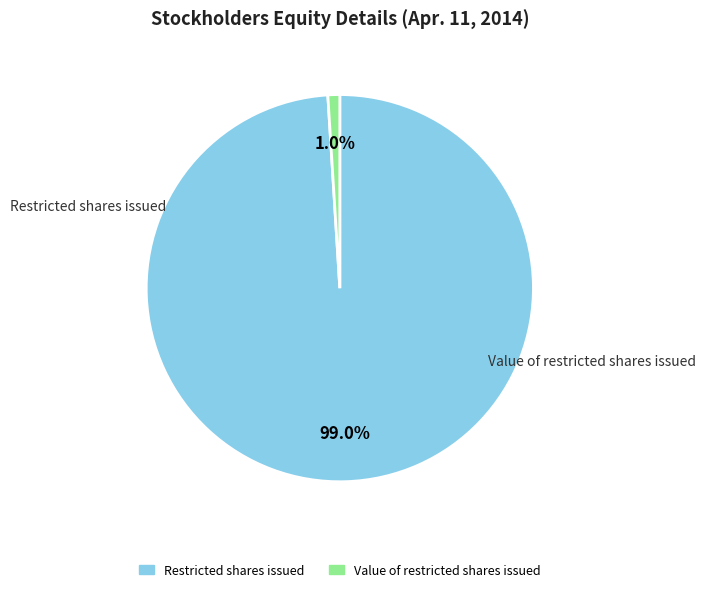

What is the largest slice in the pie chart?

Restricted shares issued